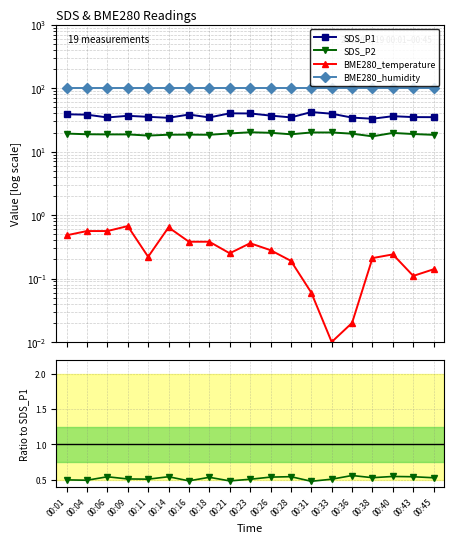

How many lines are shown in the chart?

4